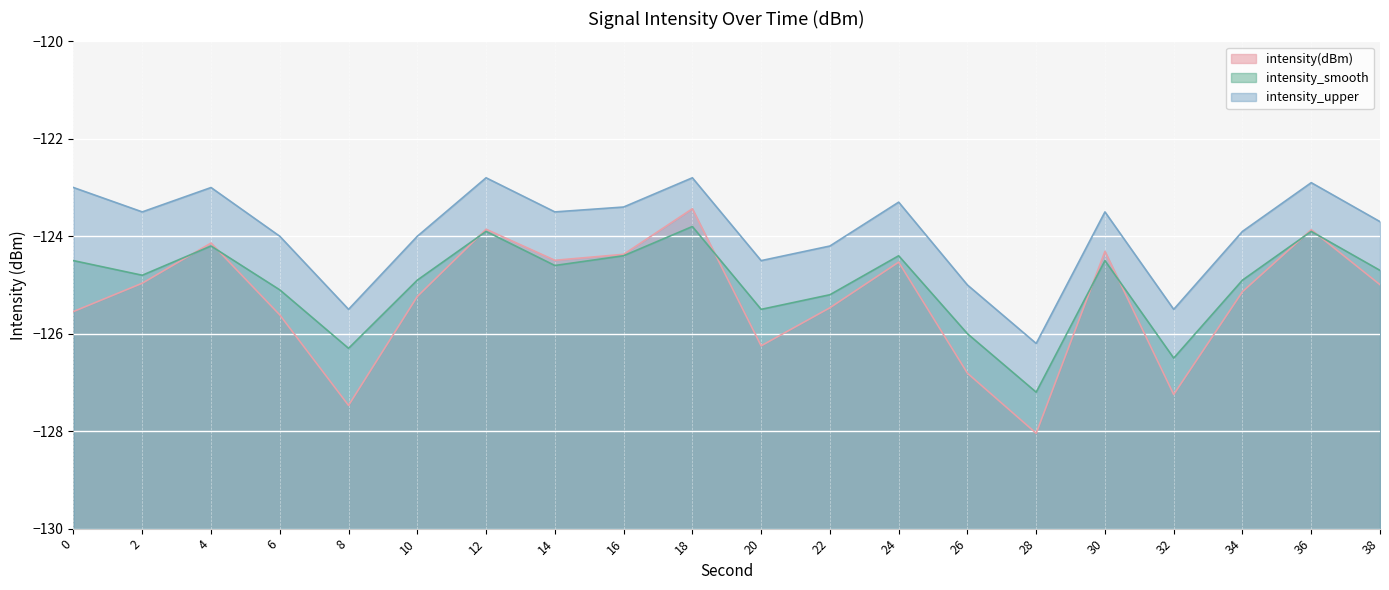

Reading left to right, transcribe all the data shown in this chart.

intensity(dBm): 0=-125.5	2=-125.0	4=-124.1	6=-125.6	8=-127.5	10=-125.2	12=-123.9	14=-124.5	16=-124.4	18=-123.4	20=-126.2	22=-125.5	24=-124.5	26=-126.8	28=-128.0	30=-124.3	32=-127.2	34=-125.1	36=-123.9	38=-125.0
intensity_smooth: 0=-124.5	2=-124.8	4=-124.2	6=-125.1	8=-126.3	10=-124.9	12=-123.9	14=-124.6	16=-124.4	18=-123.8	20=-125.5	22=-125.2	24=-124.4	26=-126.0	28=-127.2	30=-124.5	32=-126.5	34=-124.9	36=-123.9	38=-124.7
intensity_upper: 0=-123.0	2=-123.5	4=-123.0	6=-124.0	8=-125.5	10=-124.0	12=-122.8	14=-123.5	16=-123.4	18=-122.8	20=-124.5	22=-124.2	24=-123.3	26=-125.0	28=-126.2	30=-123.5	32=-125.5	34=-123.9	36=-122.9	38=-123.7